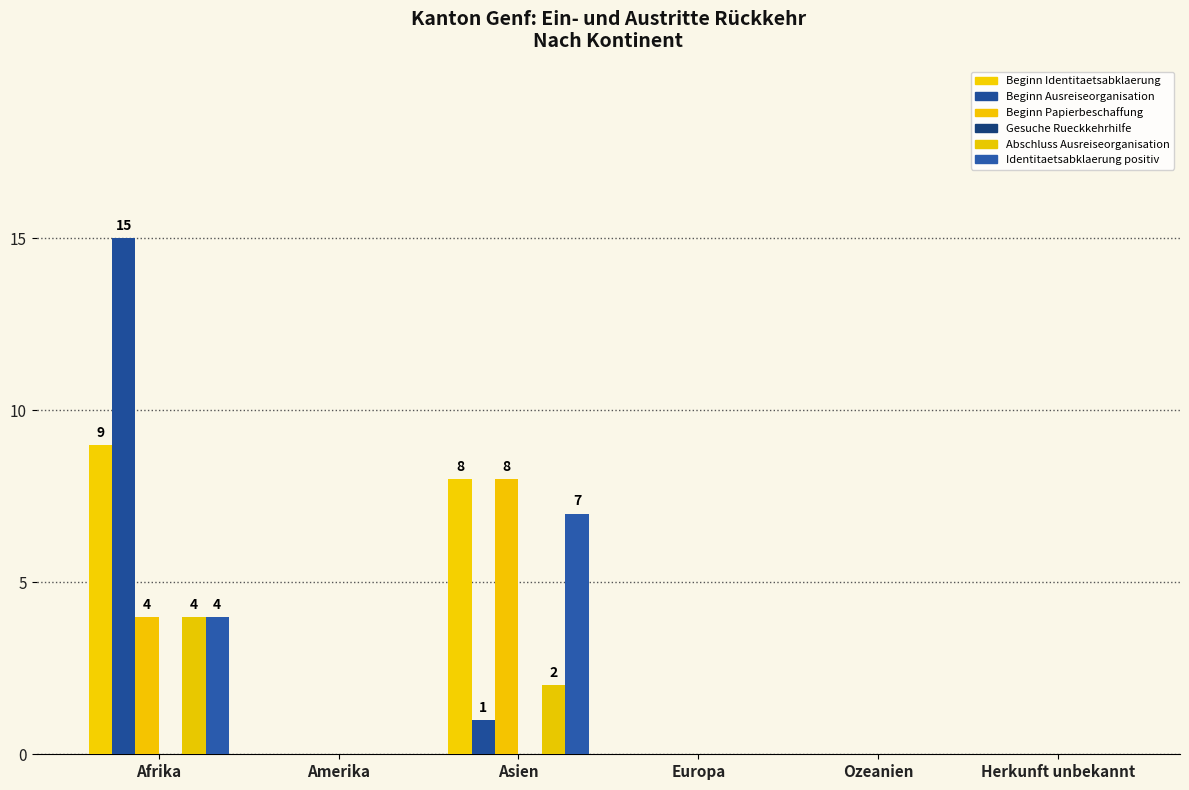

The value of Beginn Ausreiseorganisation at Europa is 0. True or false?

True